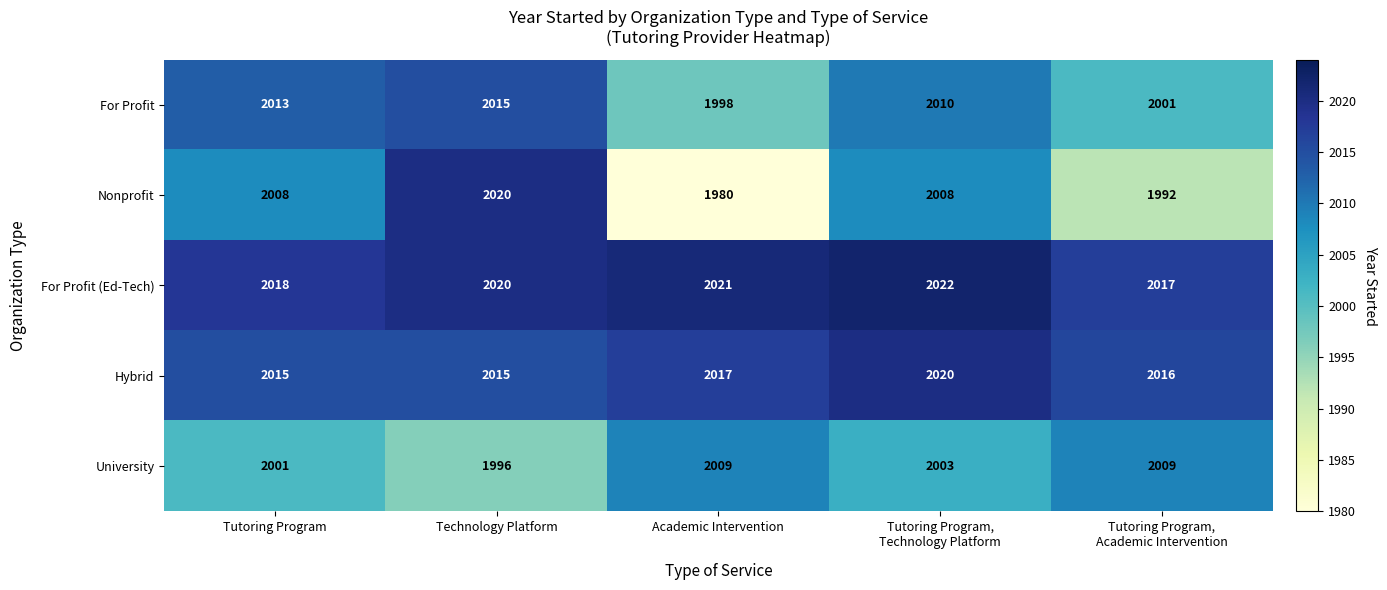

What is the total value across all series at Tutoring Program,
Technology Platform?

10063